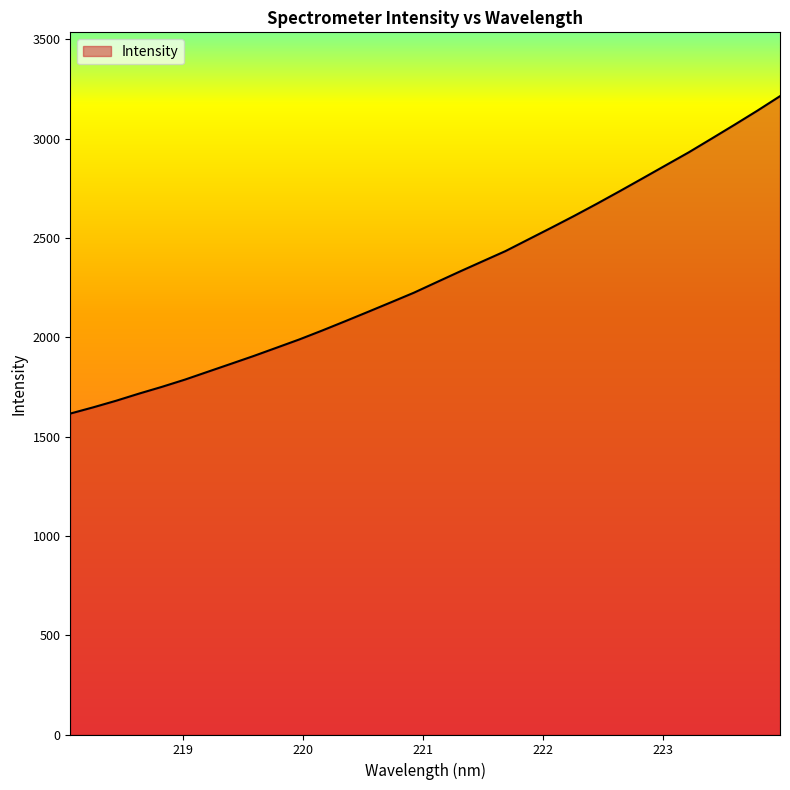

How many distinct data groups are displayed?

1